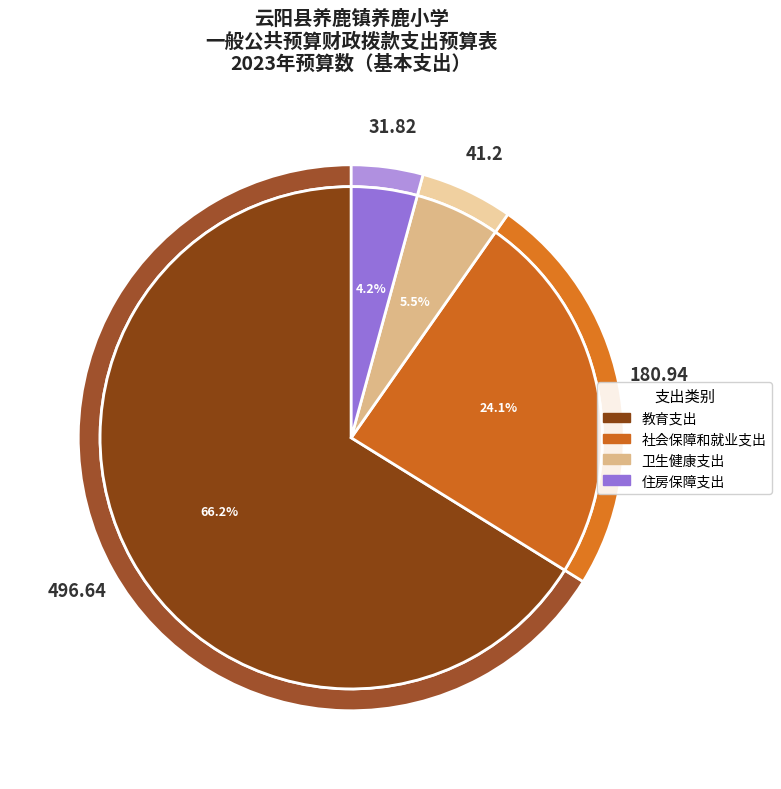

Between 卫生健康支出 and 教育支出, which is larger?

教育支出